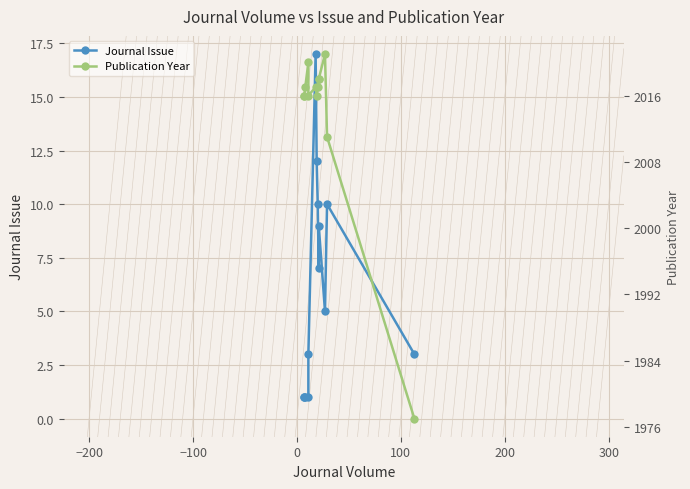

How many lines are shown in the chart?

2